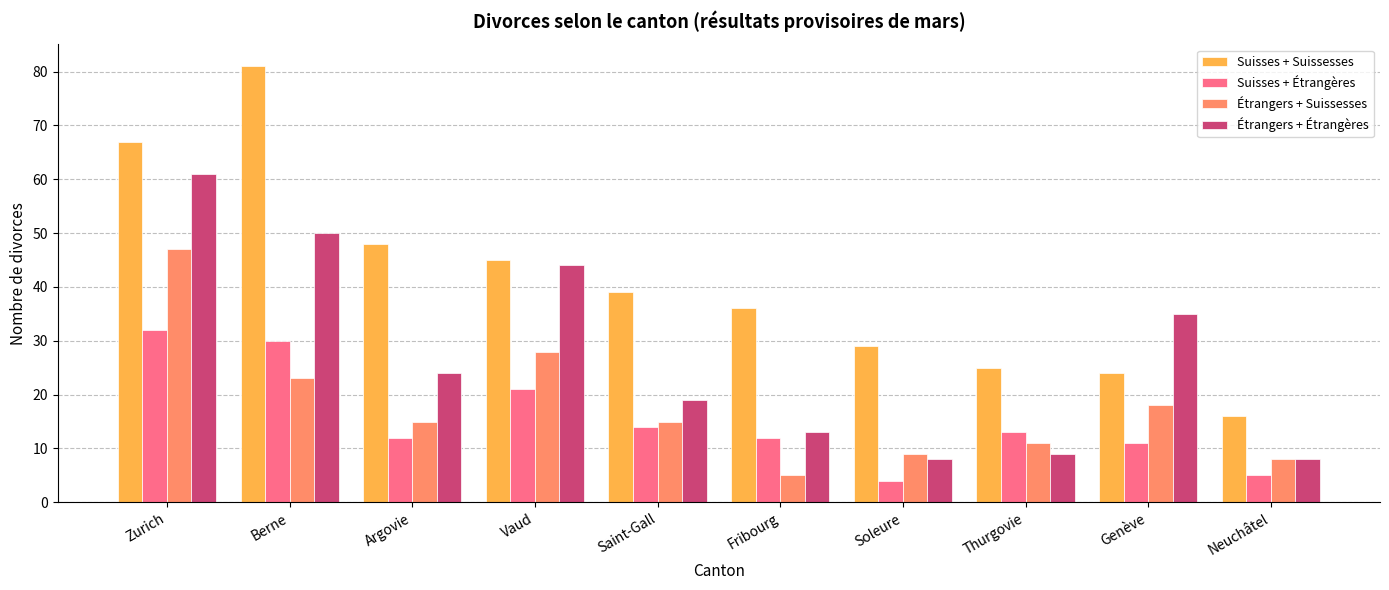

At how many categories does at least one series exceed 24?

9